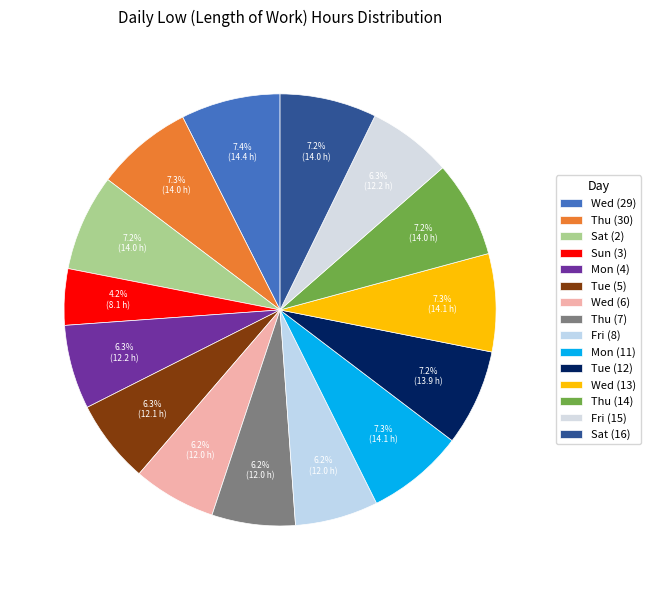

To the nearest percent, what is the difference between the largest and smallest slice percentages?

3%